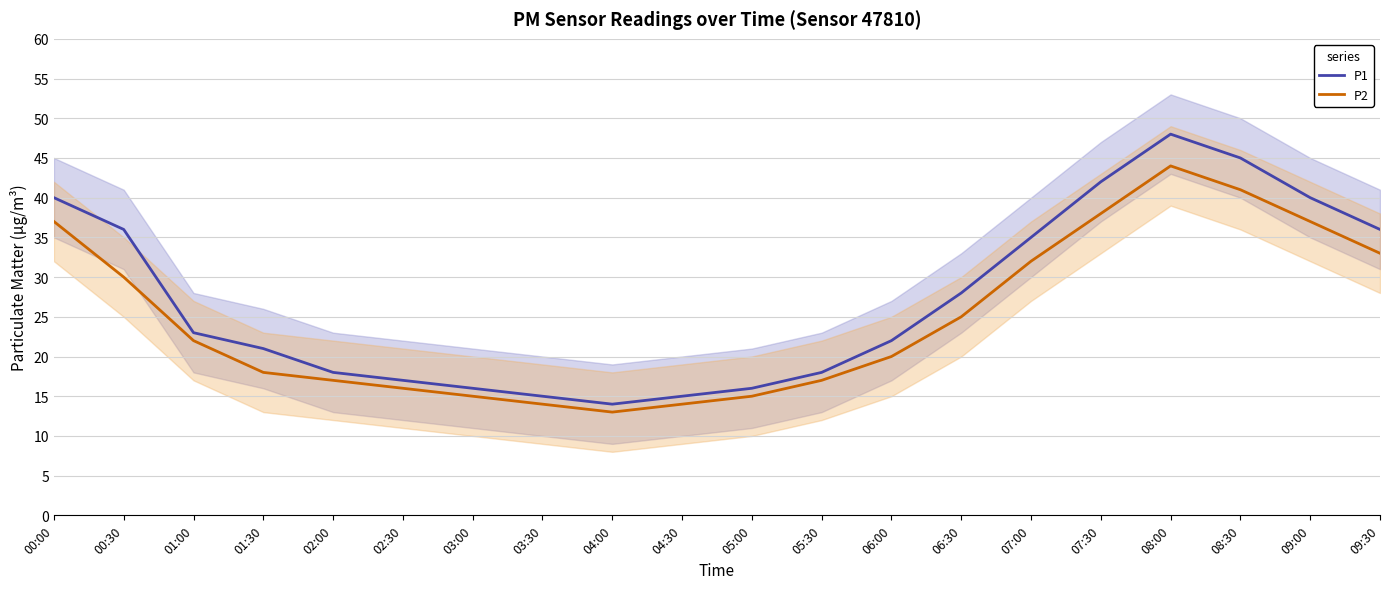

What position from the left is 02:00?

5